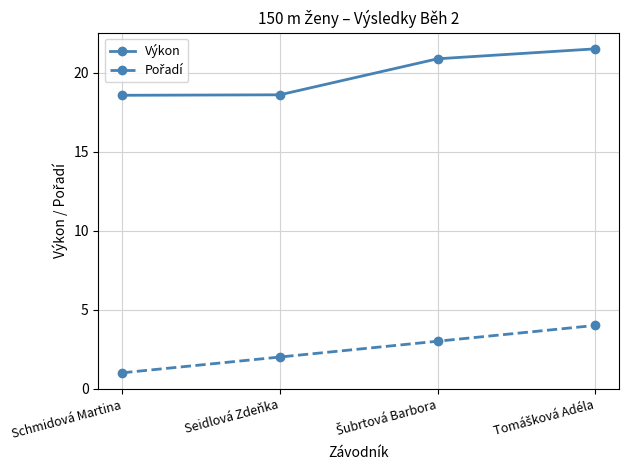

At how many categories does at least one series exceed 12?

4